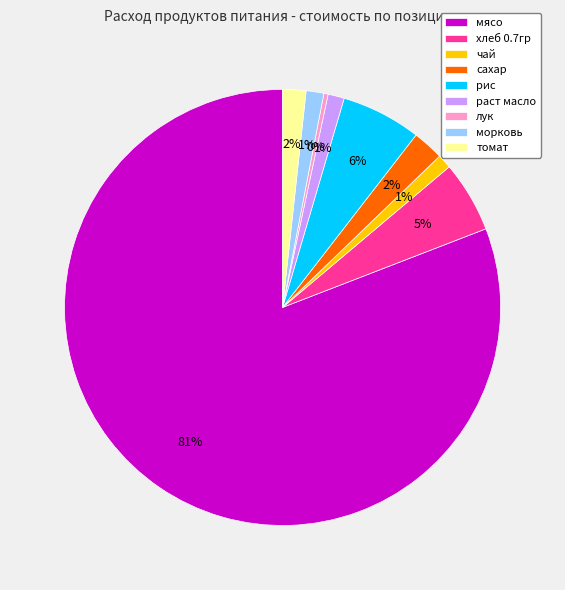

To the nearest percent, what portion does чай represent?

1%